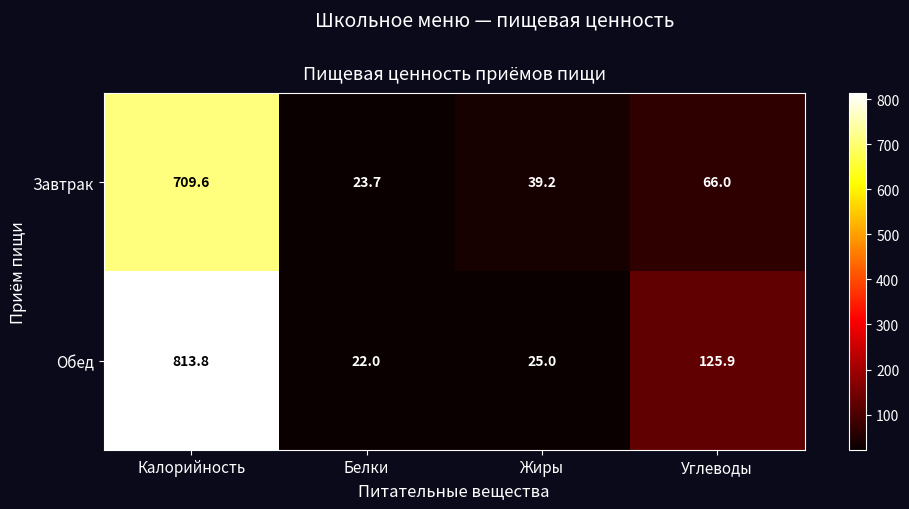

Reading left to right, what are all the values shown in this chart?

Завтрак: 709.6	23.7	39.2	66.0
Обед: 813.8	22.0	25.0	125.9